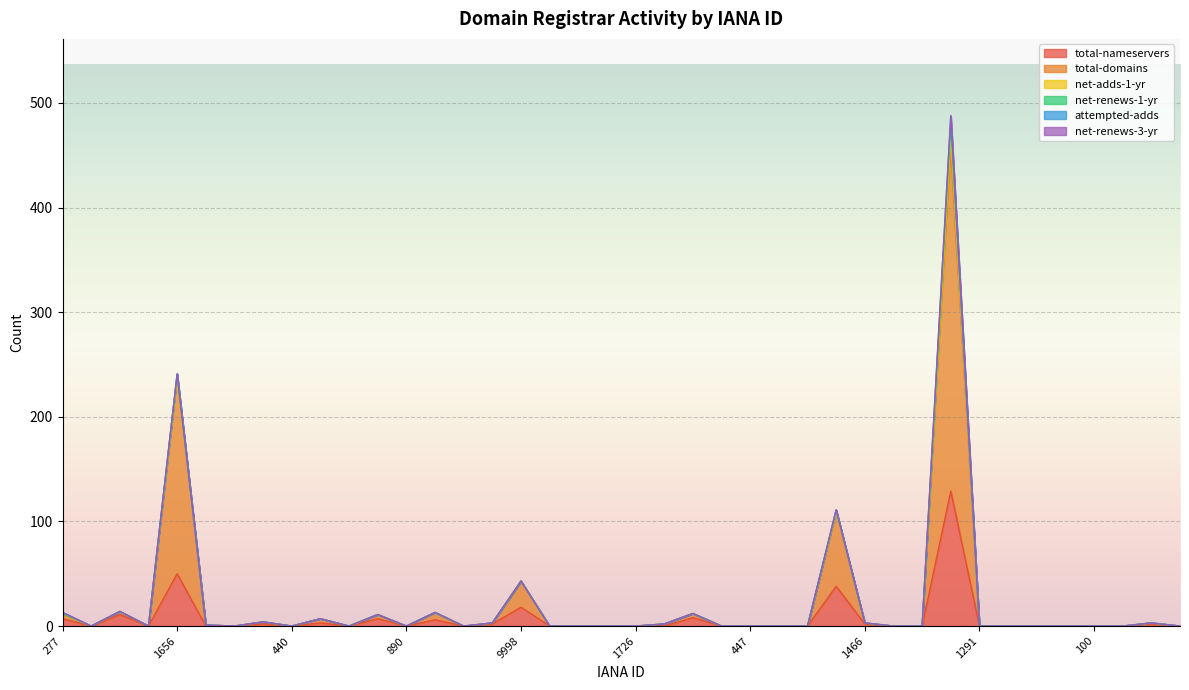

True or false: total-domains and total-nameservers intersect in this chart.

False